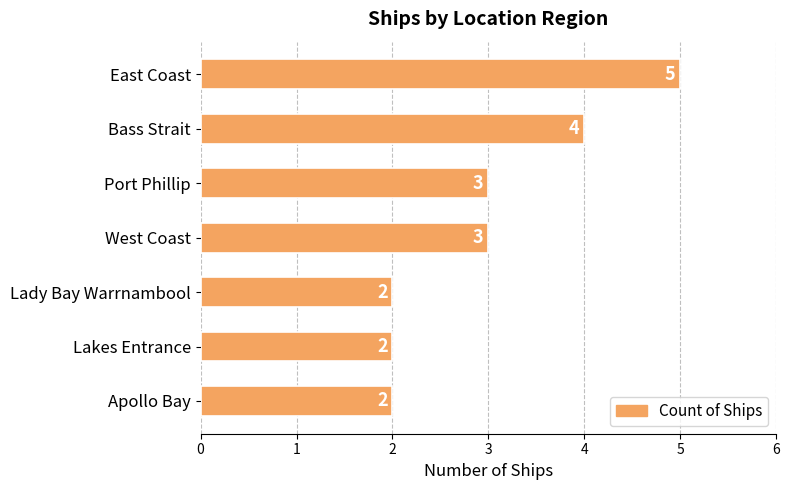

How many bars are there in total?

7